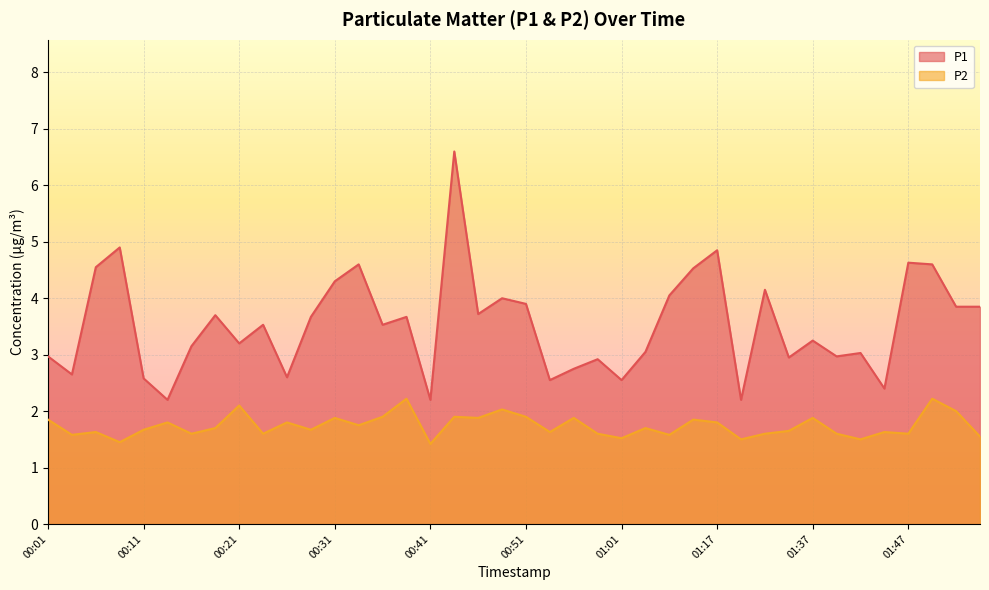

True or false: P1 has a value of 0.9 at 00:53.

False